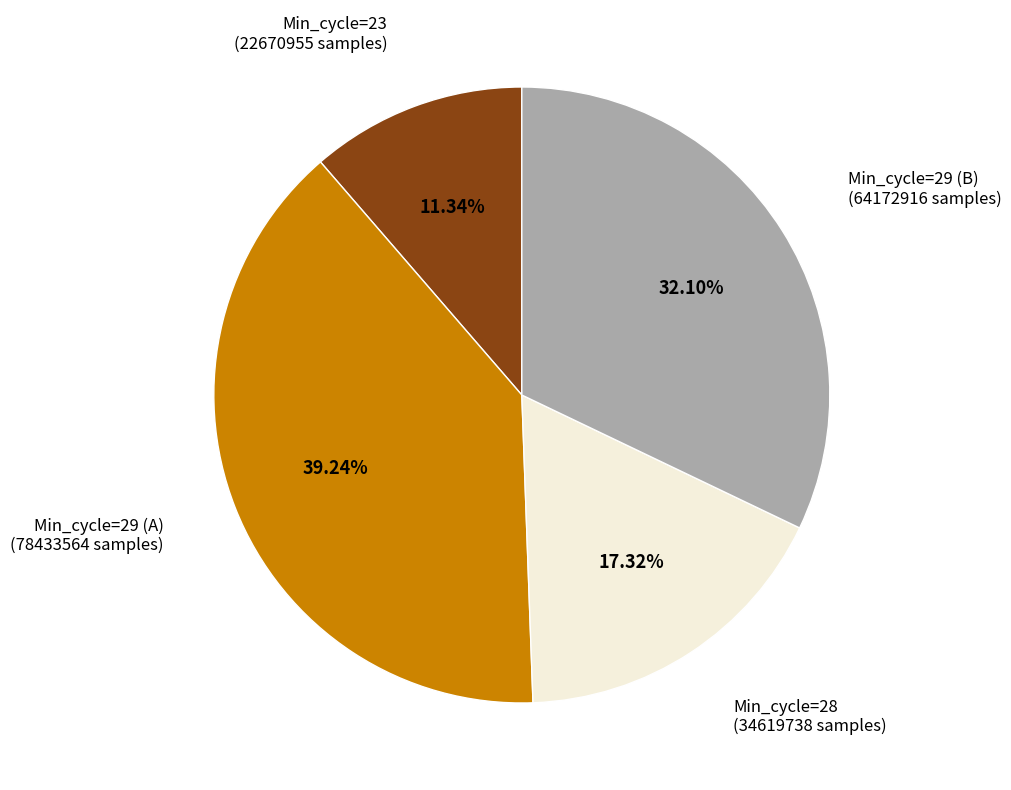

Does any single category account for the majority?

No